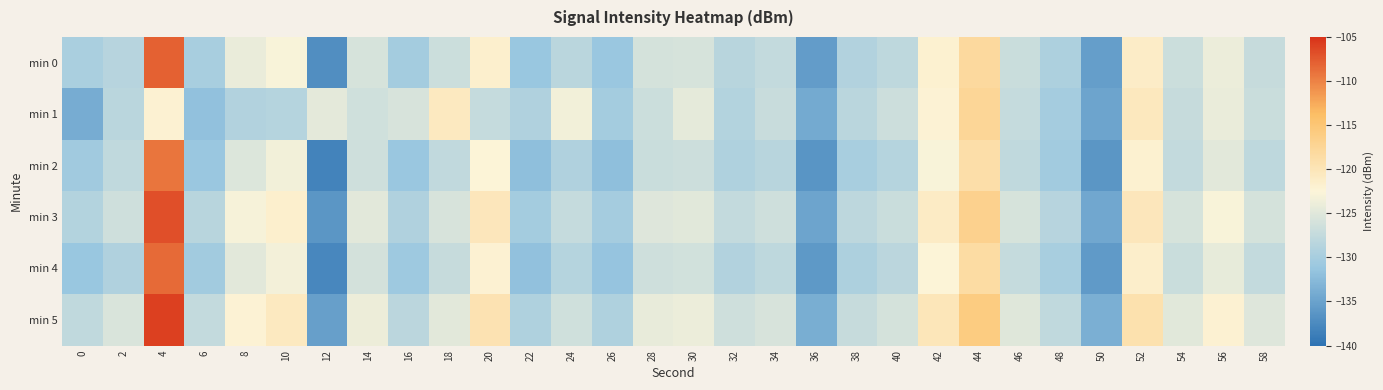

Which series changed the most between 0 and 26?

min 1